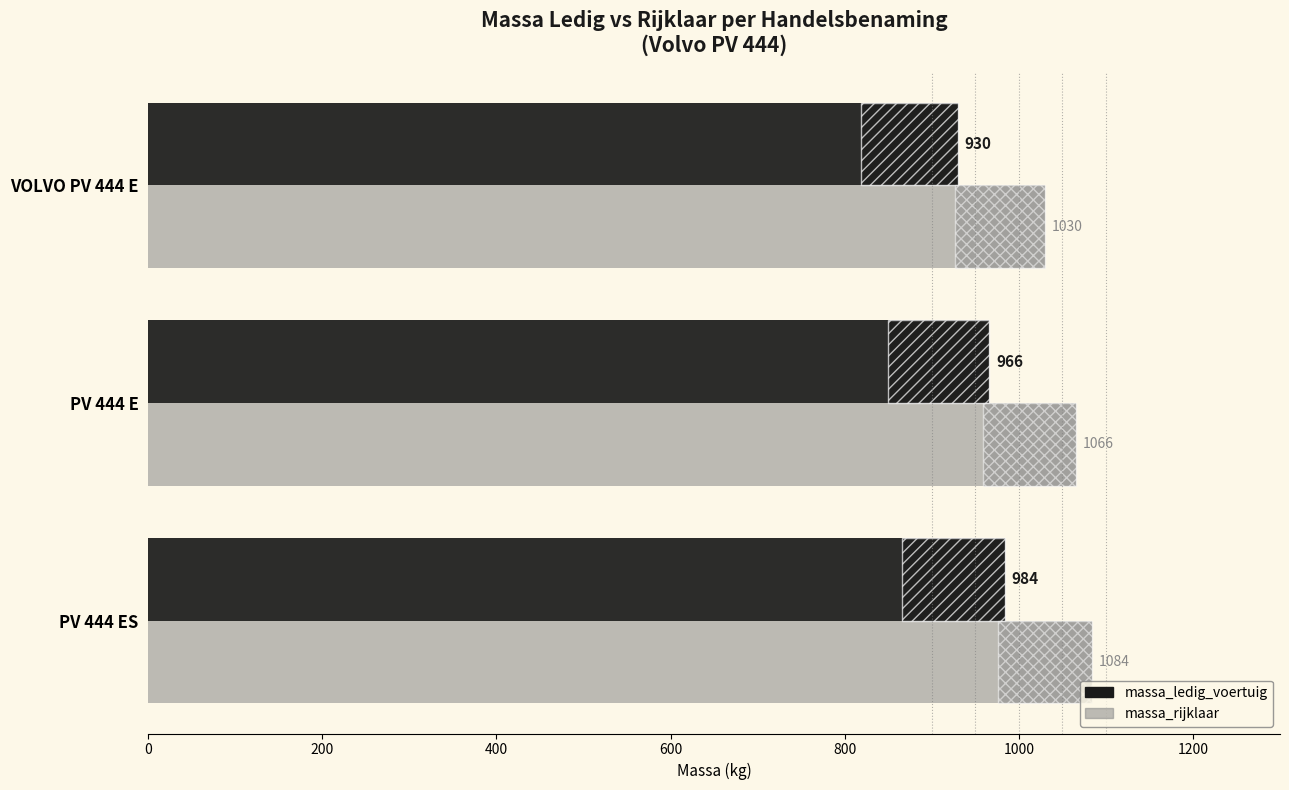

Which series has the largest total across all categories?

massa_rijklaar